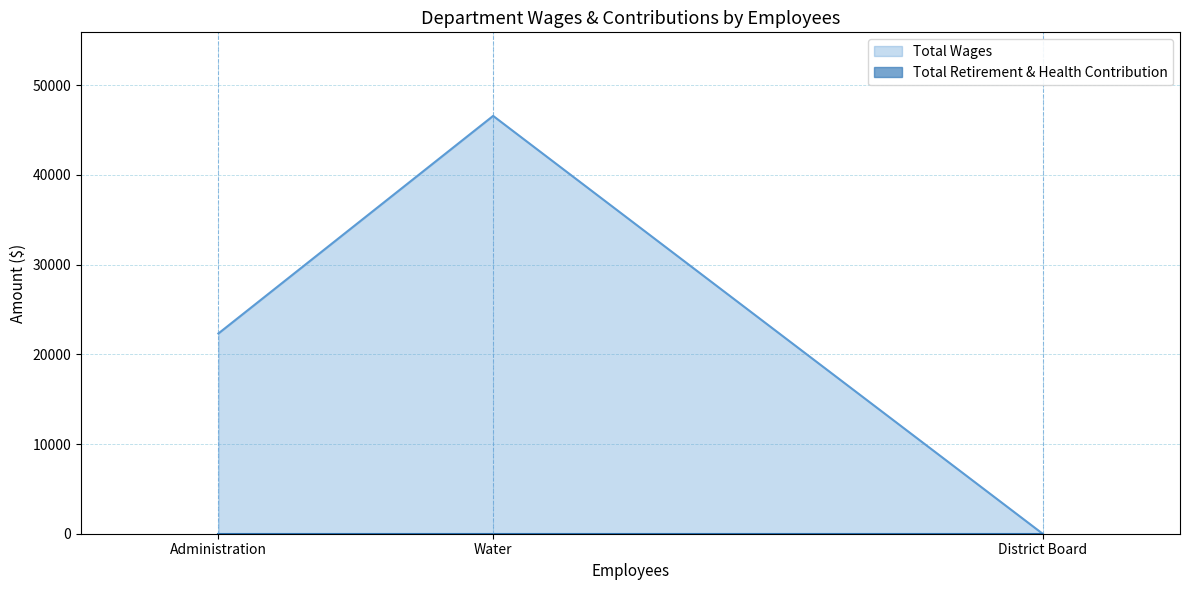

Does the chart display data point markers on the line(s)?

No